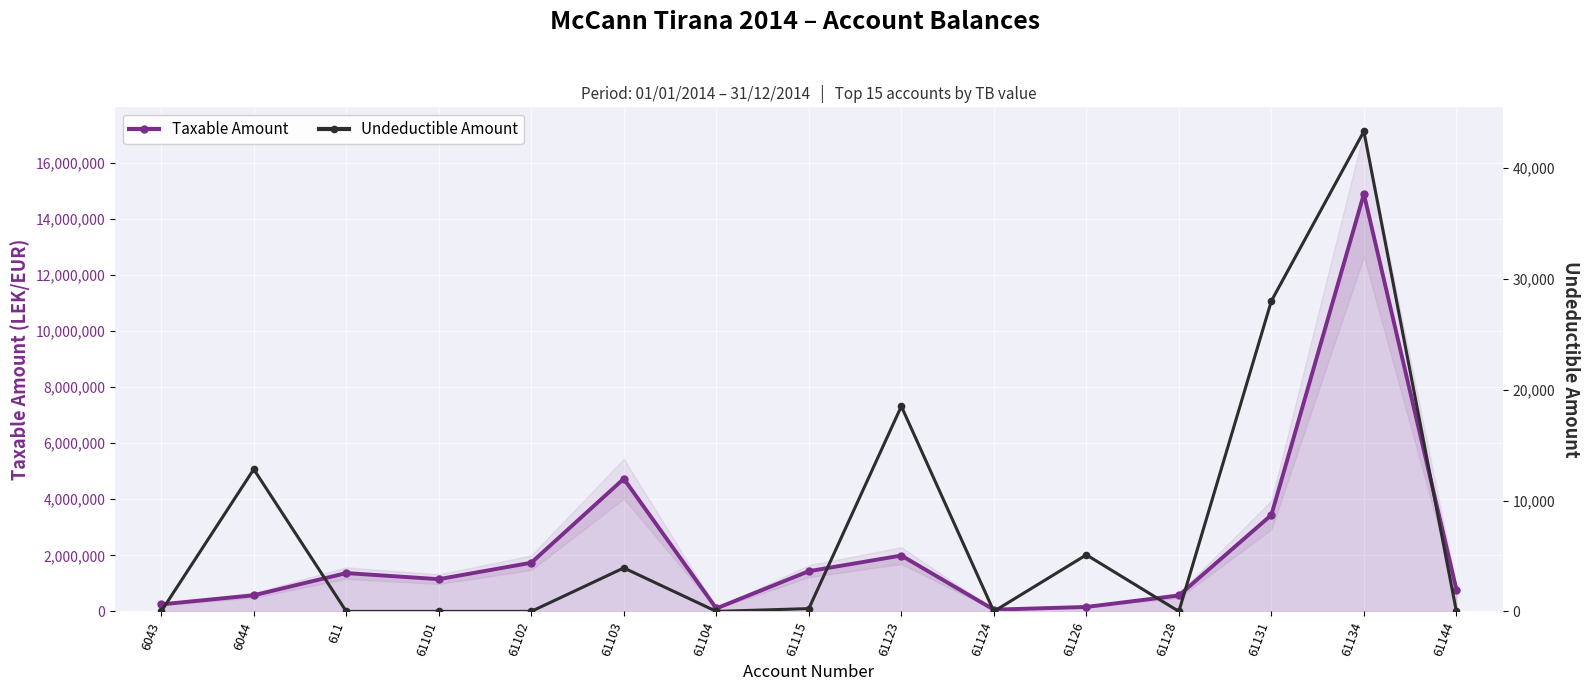

Count the number of data series in this chart.

2